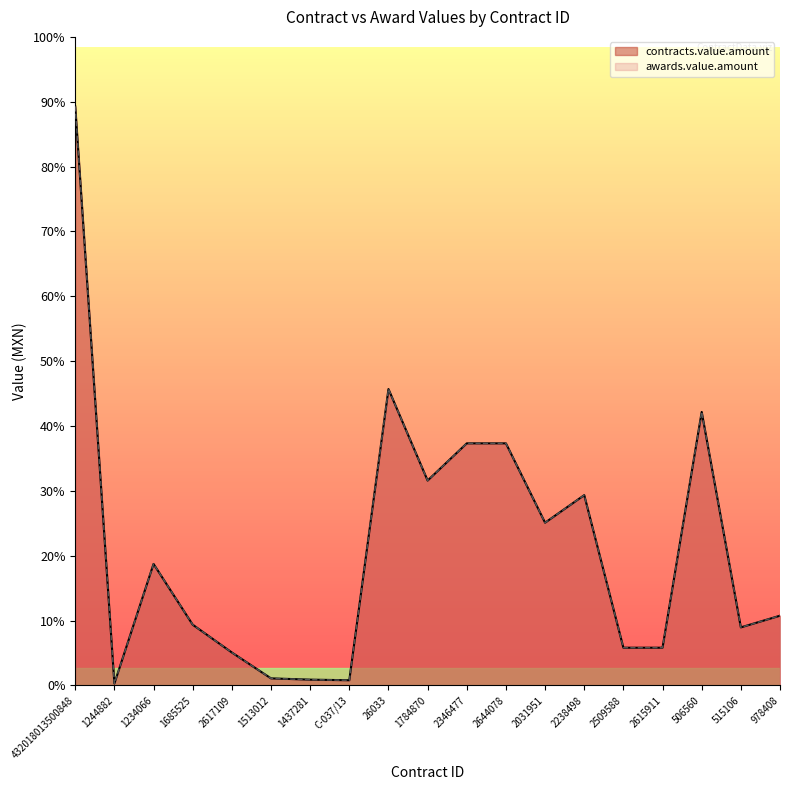

True or false: awards.value.amount and contracts.value.amount intersect in this chart.

False